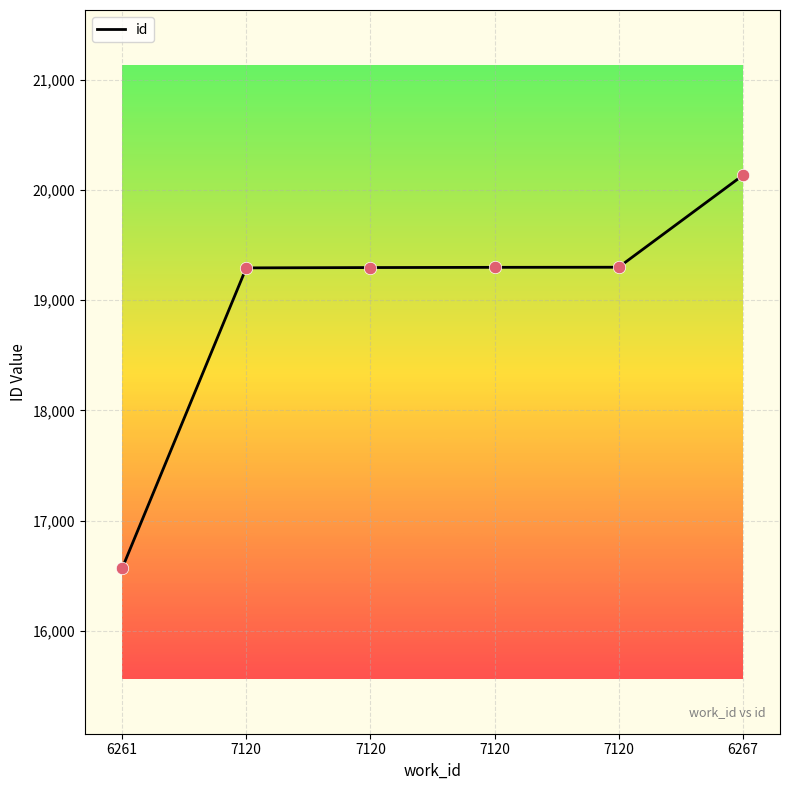

What is the change in value from 7120 to 7120?

+5